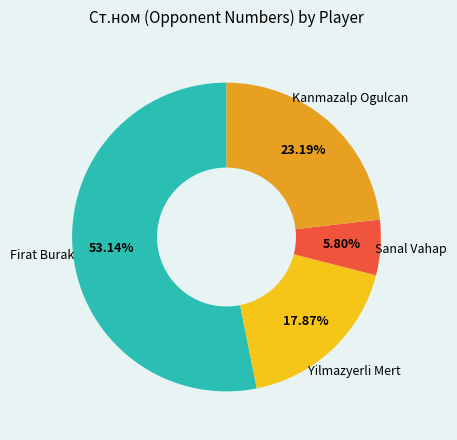

Combined, do Firat Burak and Sanal Vahap account for over 50%?

Yes